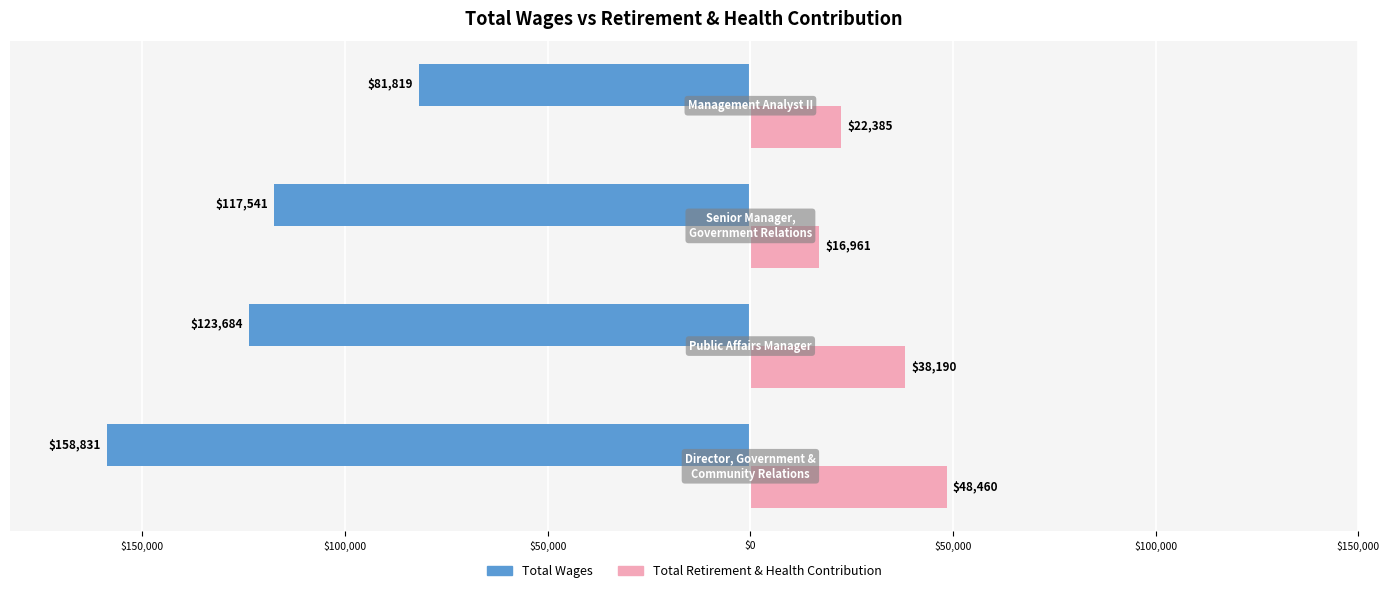

What are all the series names shown in the legend?

Total Wages, Total Retirement & Health Contribution